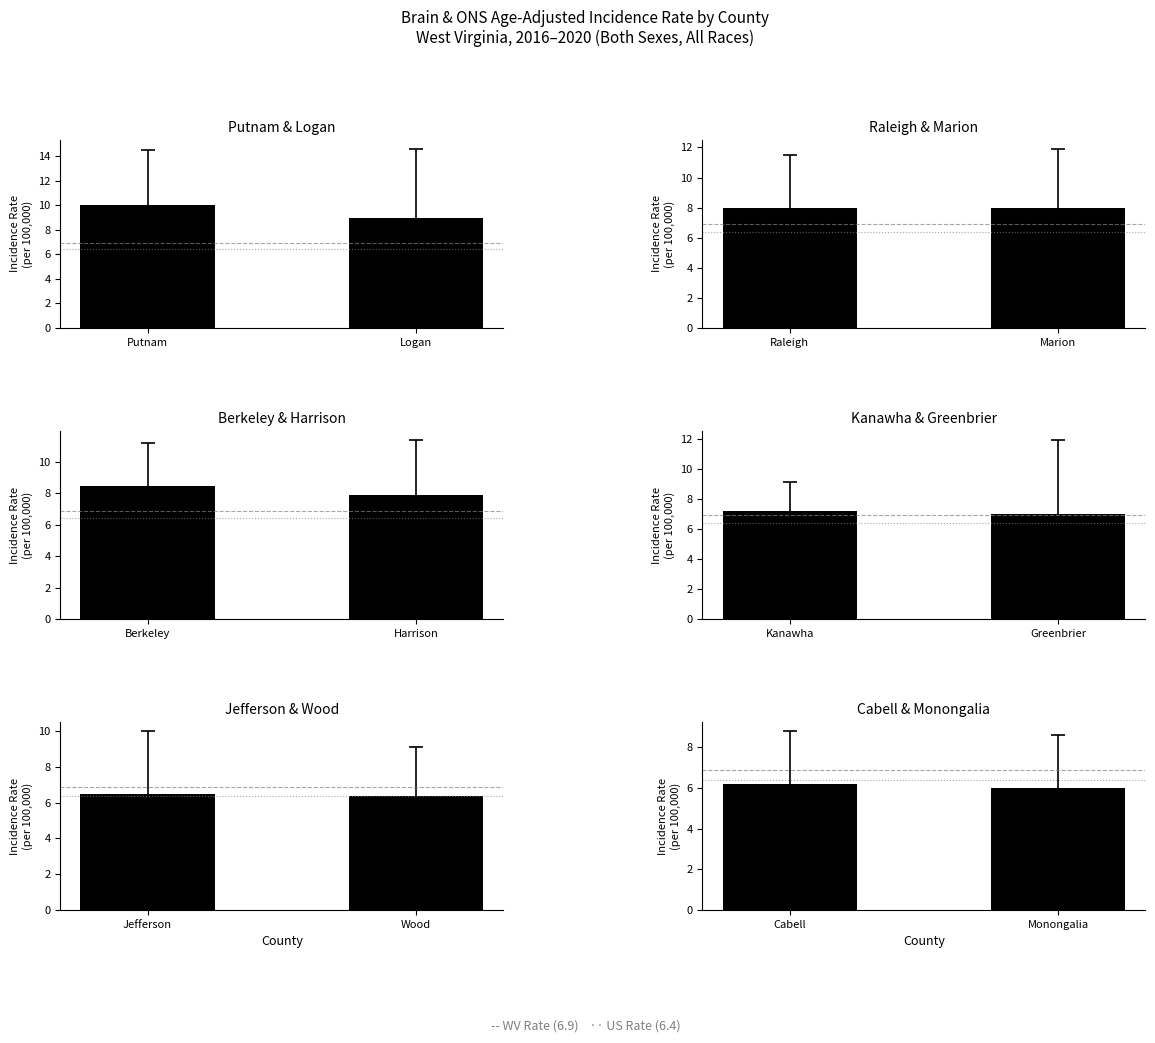

What is the difference between the Jefferson & Wood values at Jefferson and Wood?

0.1